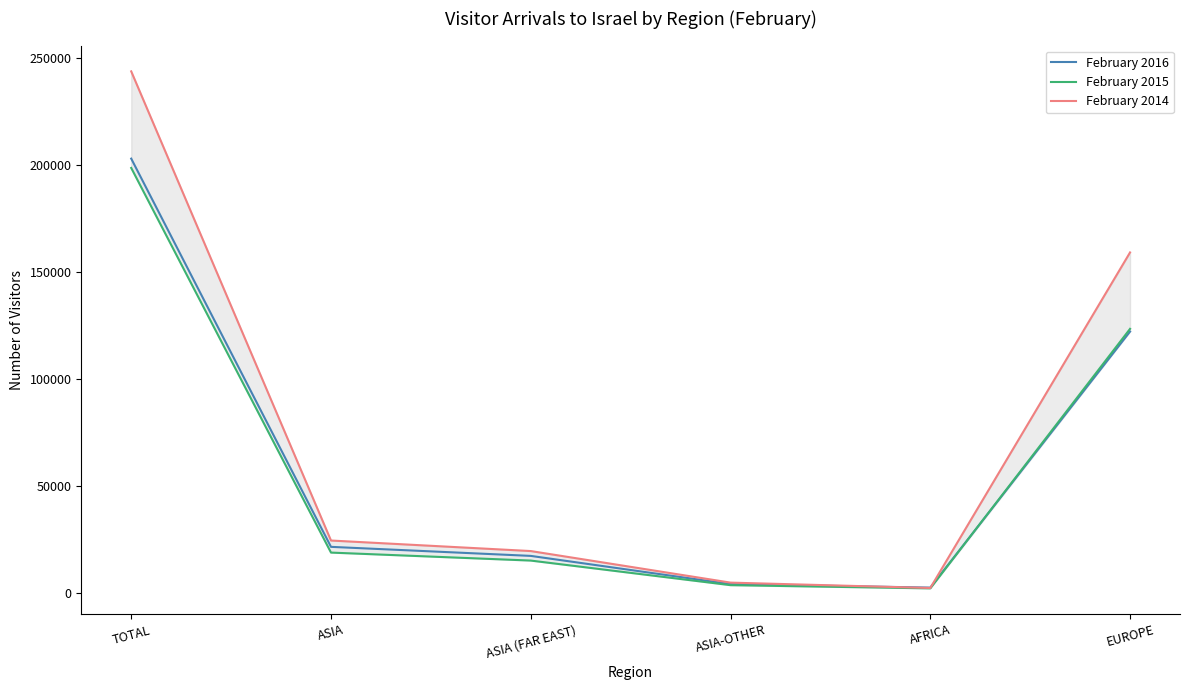

Which series changed the most between TOTAL and ASIA?

February 2014